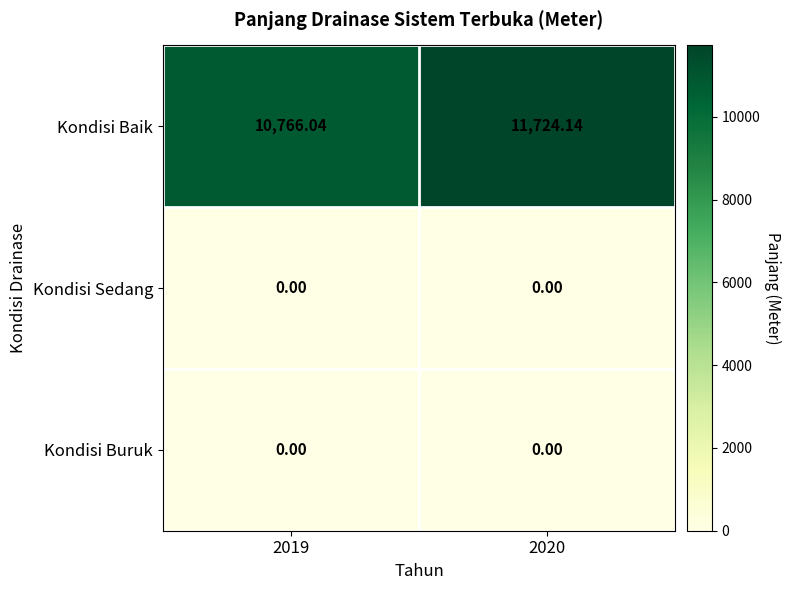

Which series changed the most between 2019 and 2020?

Kondisi Baik